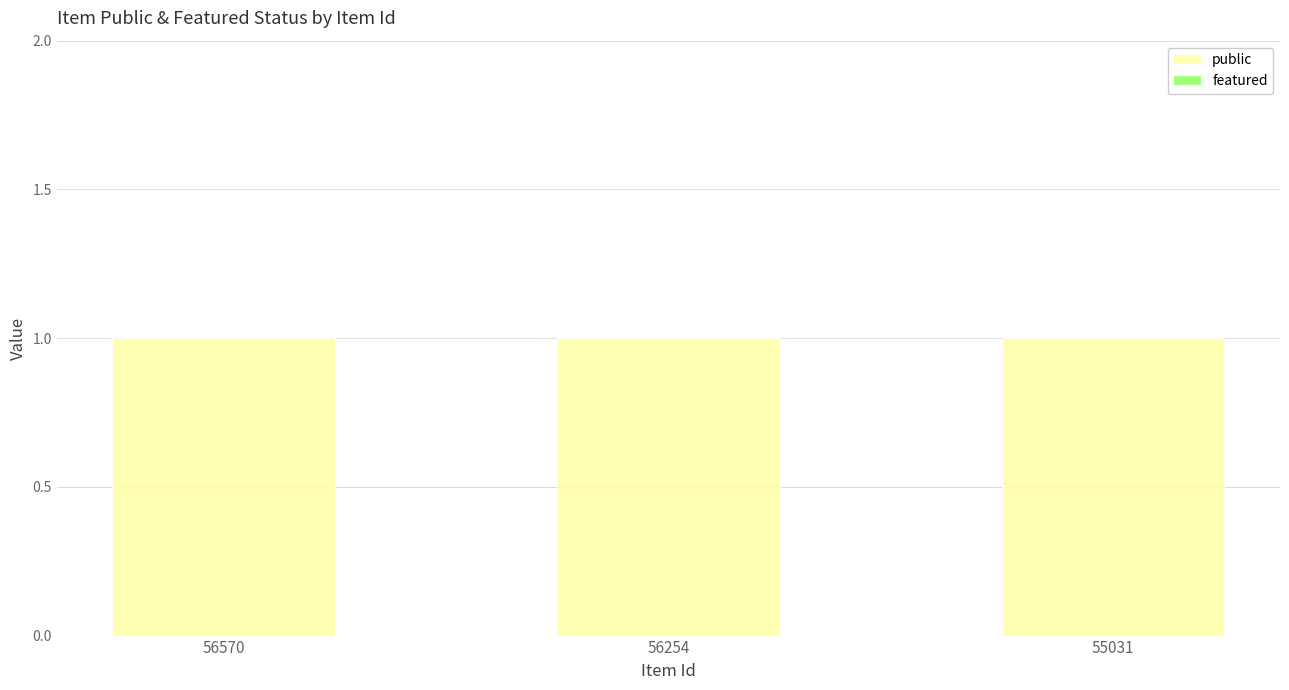

The value of public at 56254 is 1. True or false?

True